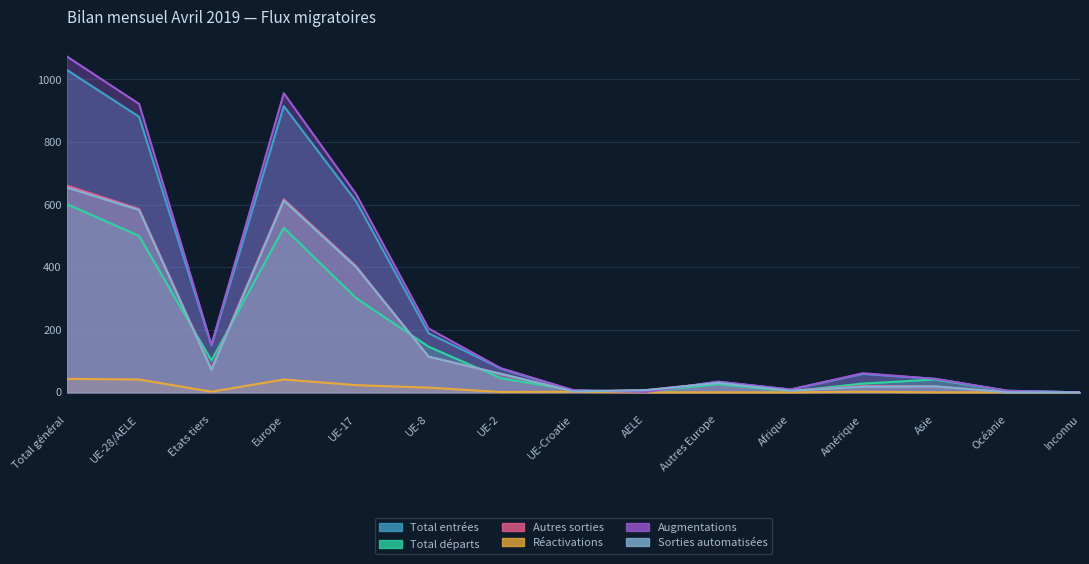

Which label corresponds to the largest value in the chart?

Total général